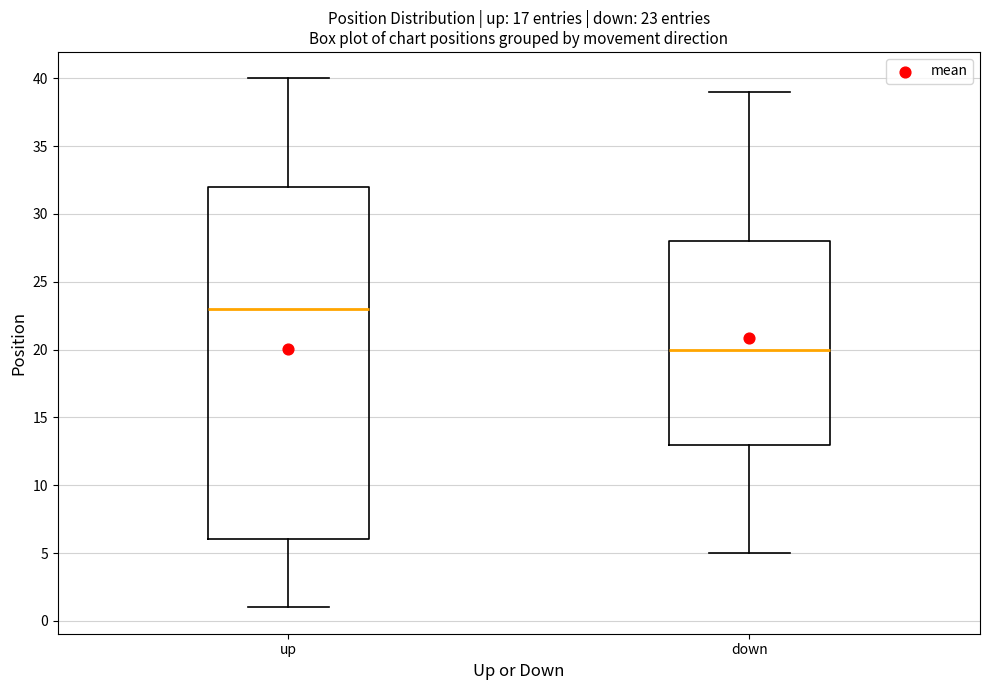

Which box has the lowest median line?

down